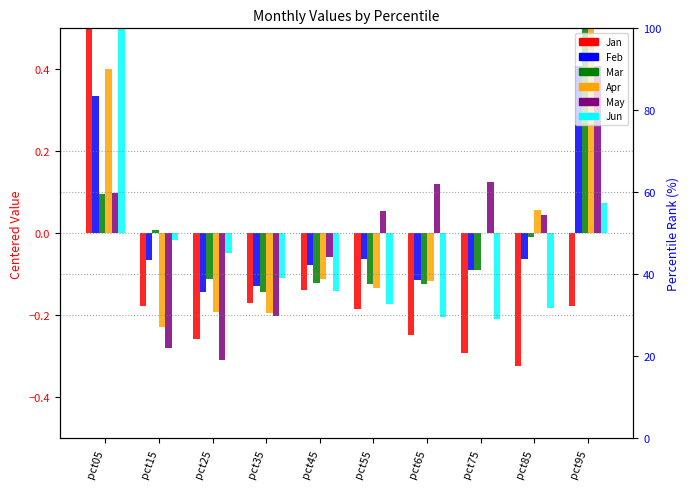

At which label does Apr first exceed 0?

pct05